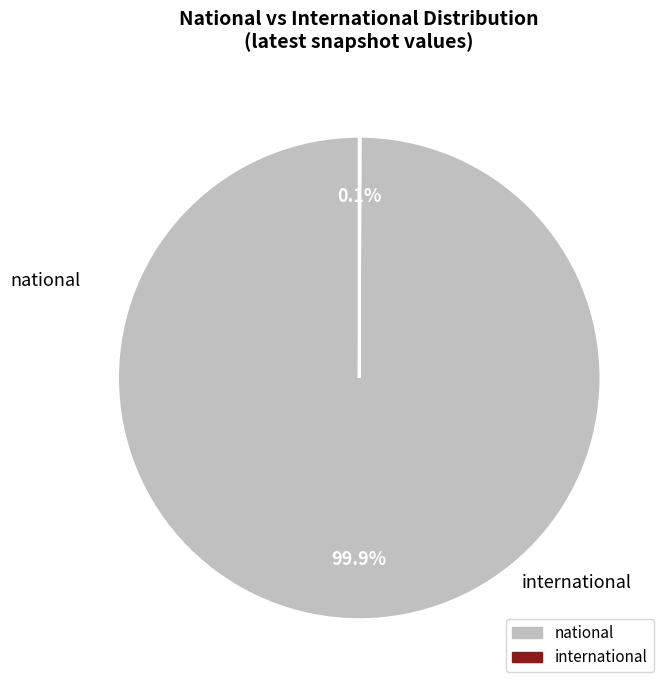

Does any single category account for the majority?

Yes